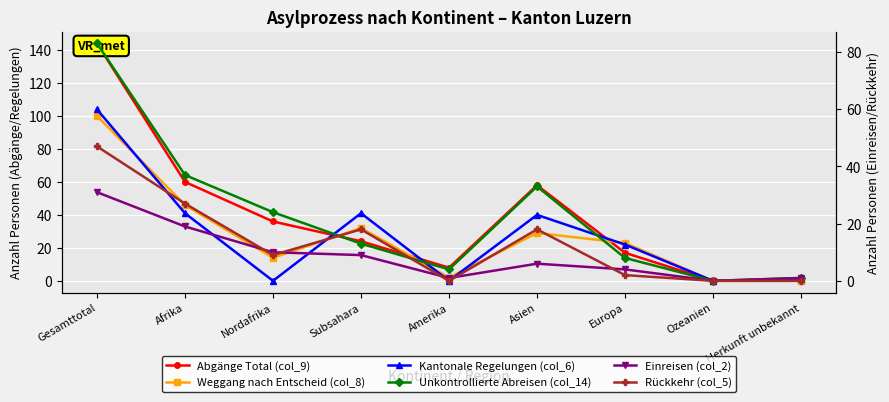

The Unkontrollierte Abreisen (col_14) series shows 4 at Amerika. True or false?

True